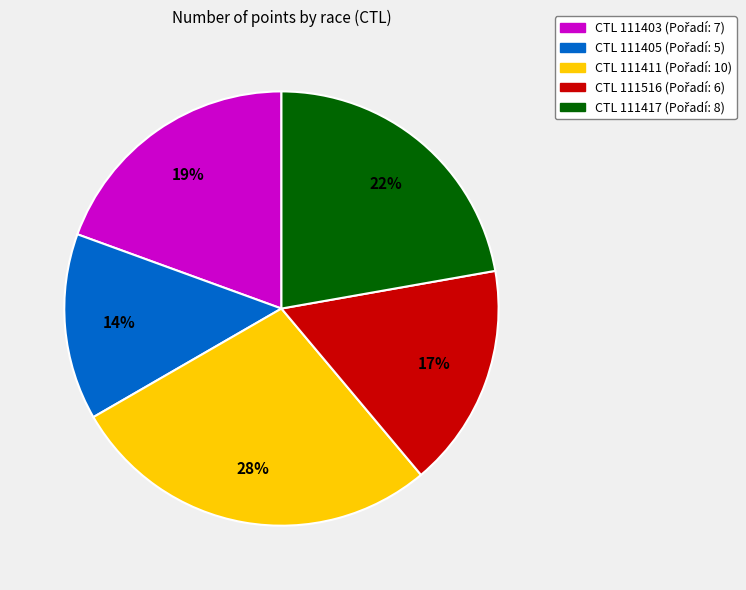

Is there a majority slice in this chart?

No